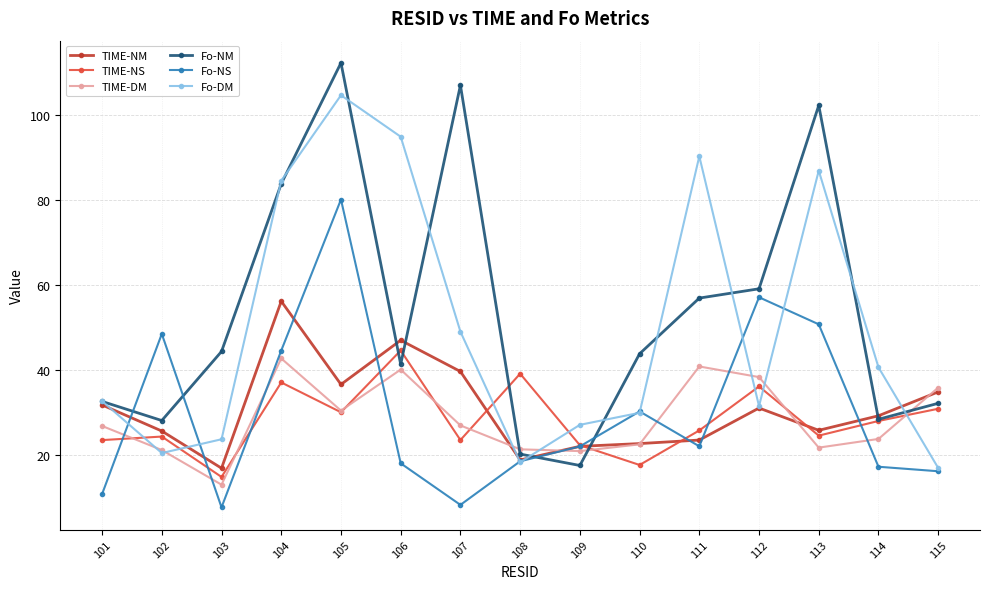

What is the difference between the highest and lowest values at 110?

26.2